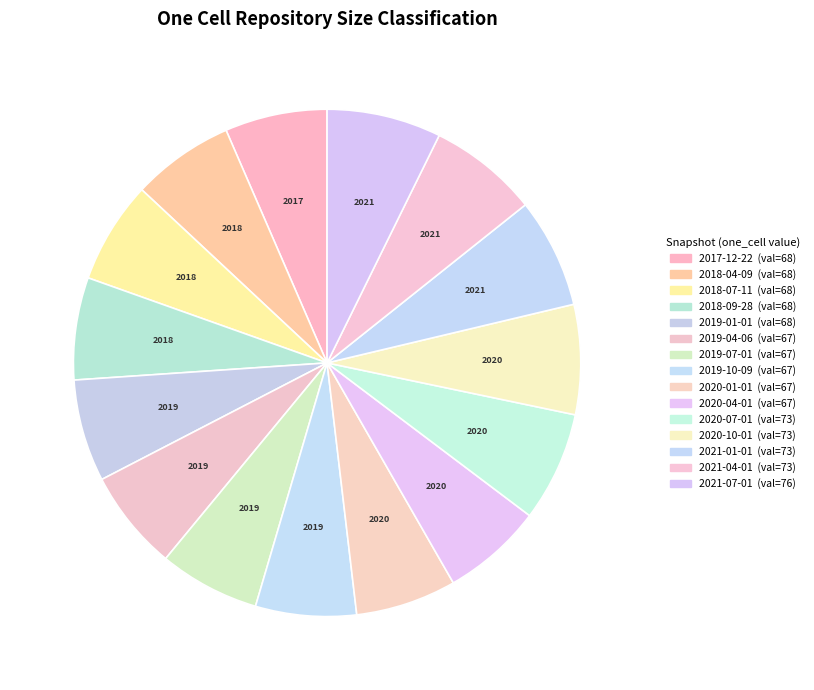

Which has a higher value, 2017-12-22 or 2021-04-01?

2021-04-01